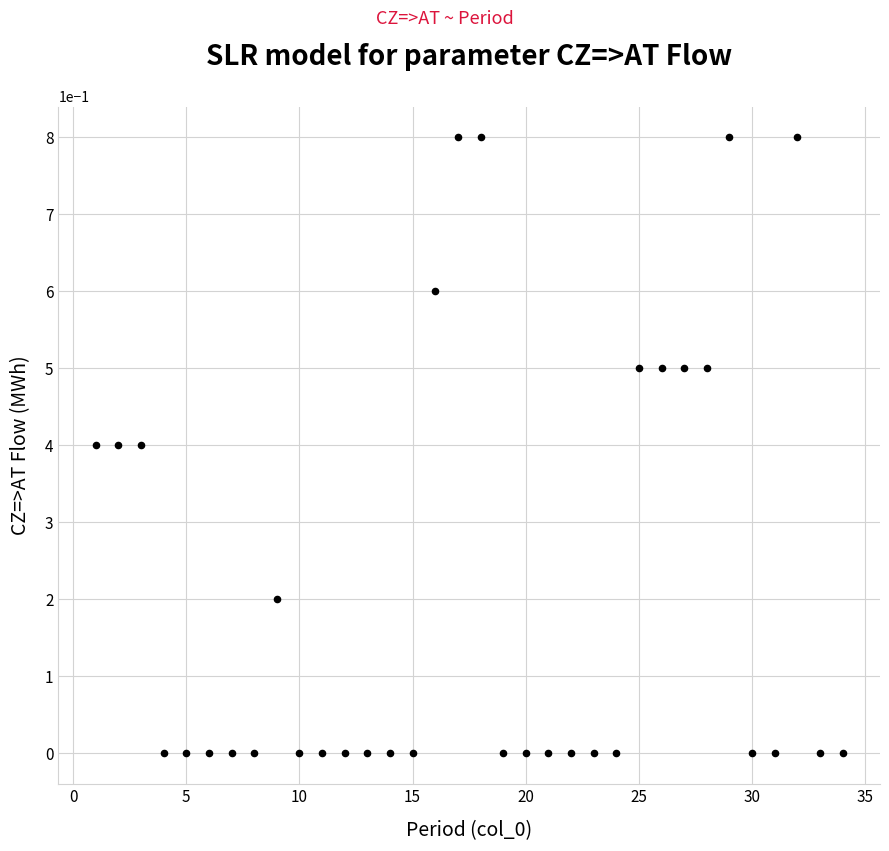

What is the range of Y values (max minus min)?

0.8